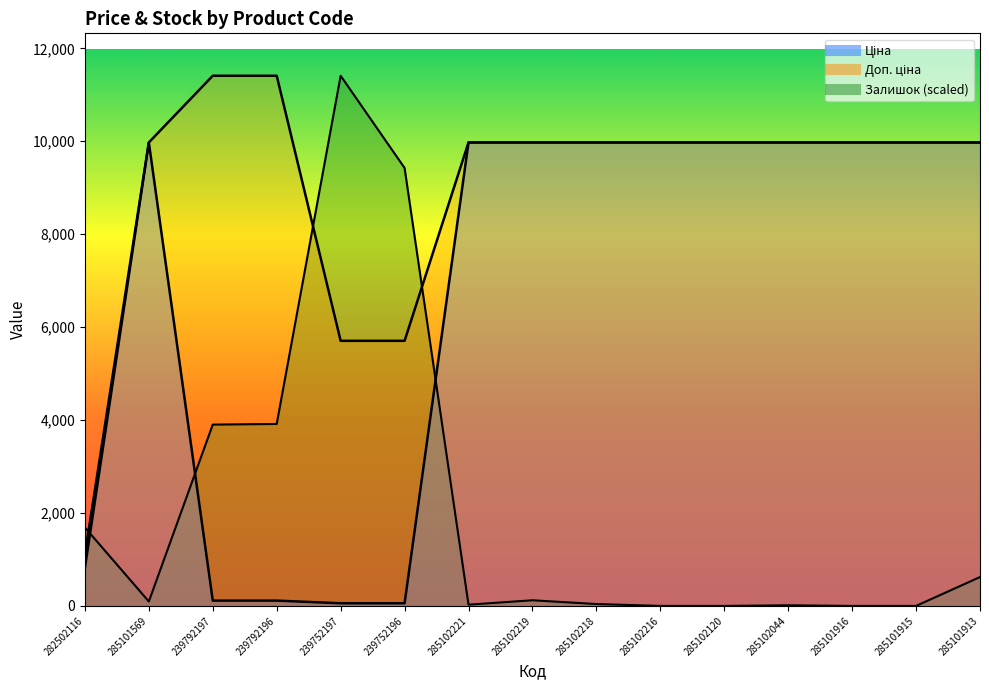

What are all the series names shown in the legend?

Ціна, Доп. ціна, Залишок